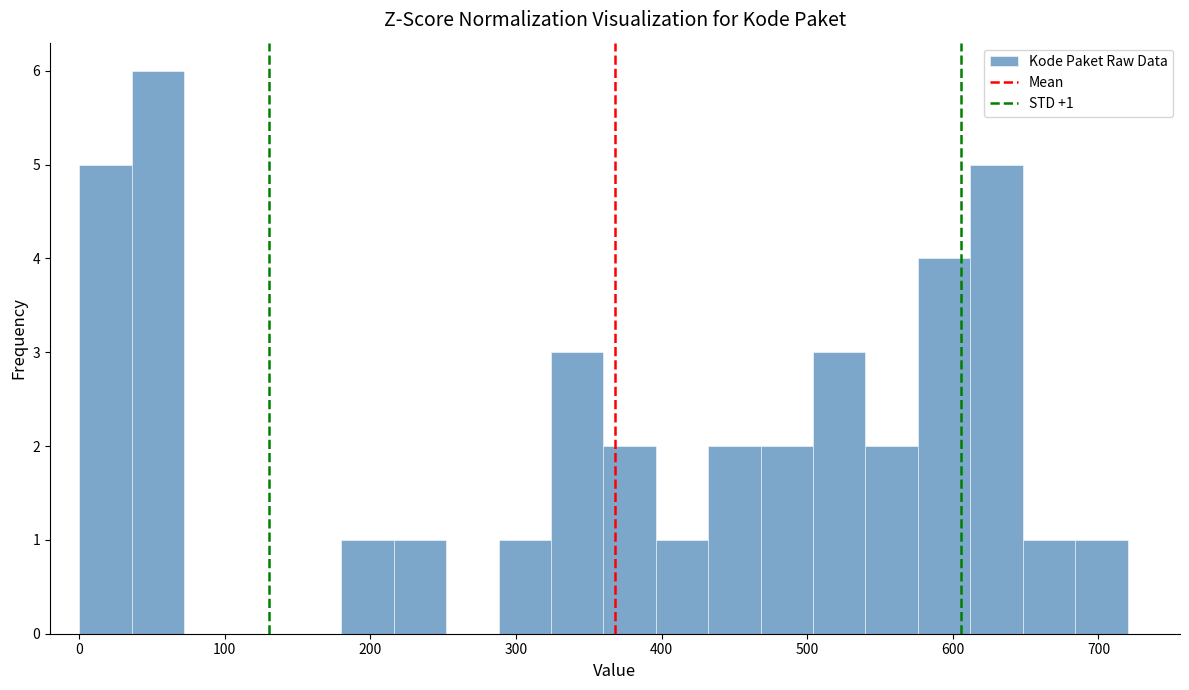

Read against the x-axis, roughly where is the centre of the tallest bar?

50